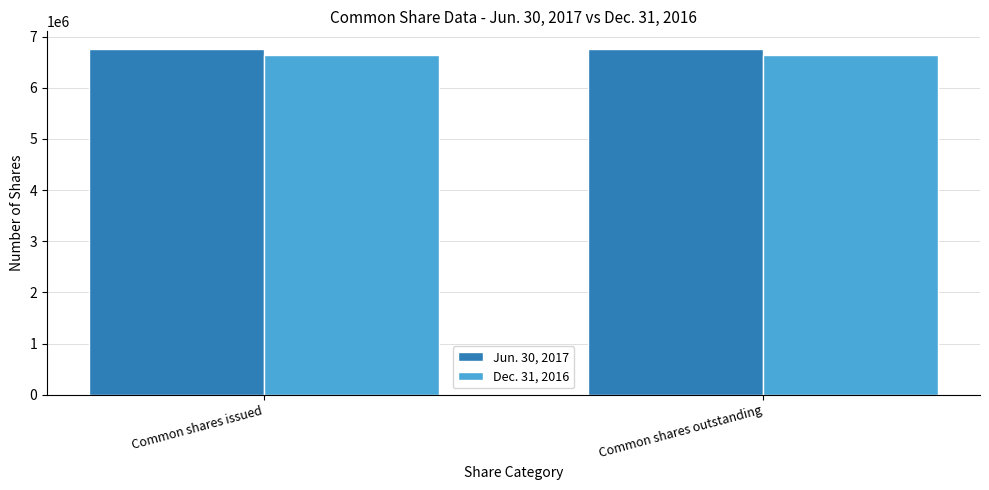

What position from the left is Common shares outstanding?

2